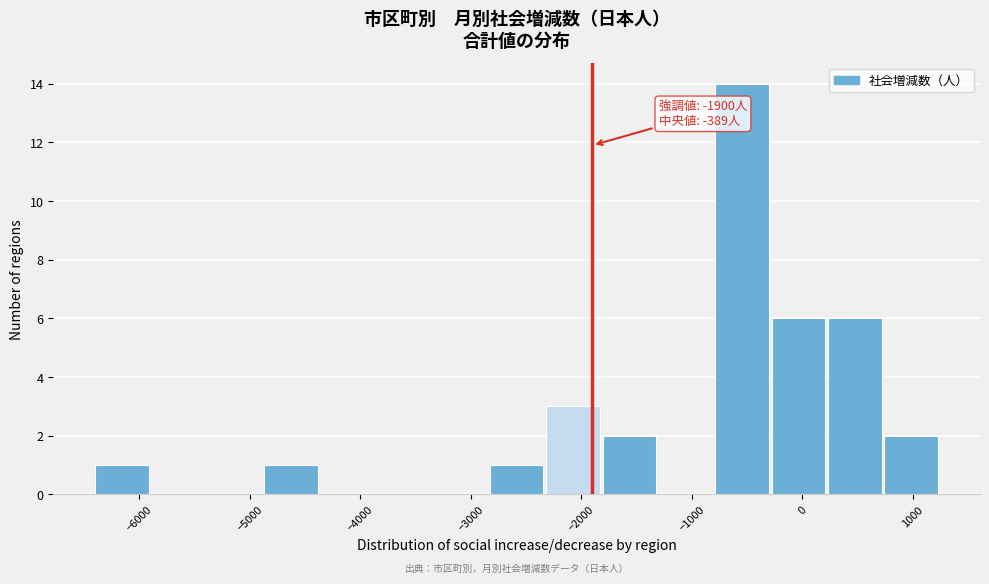

Which range on the x-axis has the tallest bar?

-800 to -300